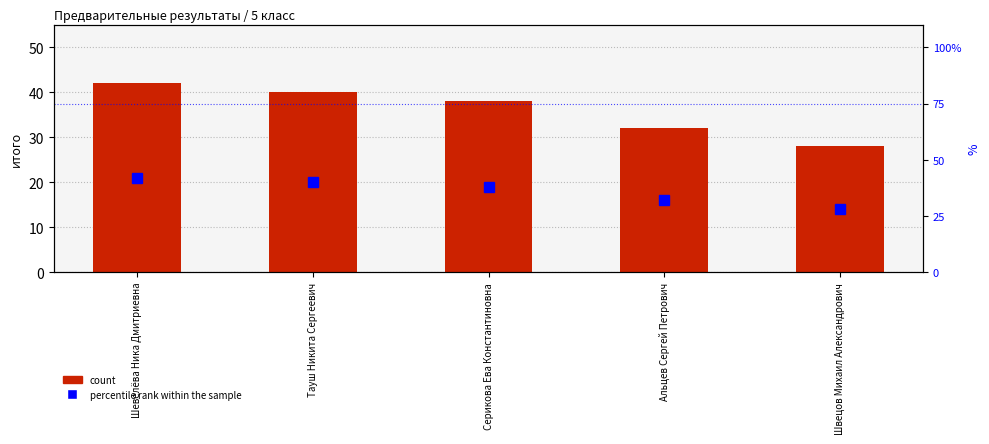

How many groups of bars are there?

5